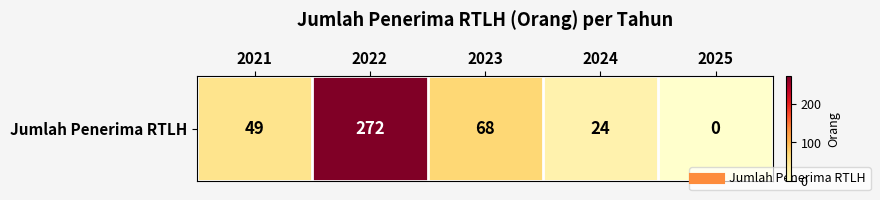

The chart shows a value of 434 at 2022. True or false?

False